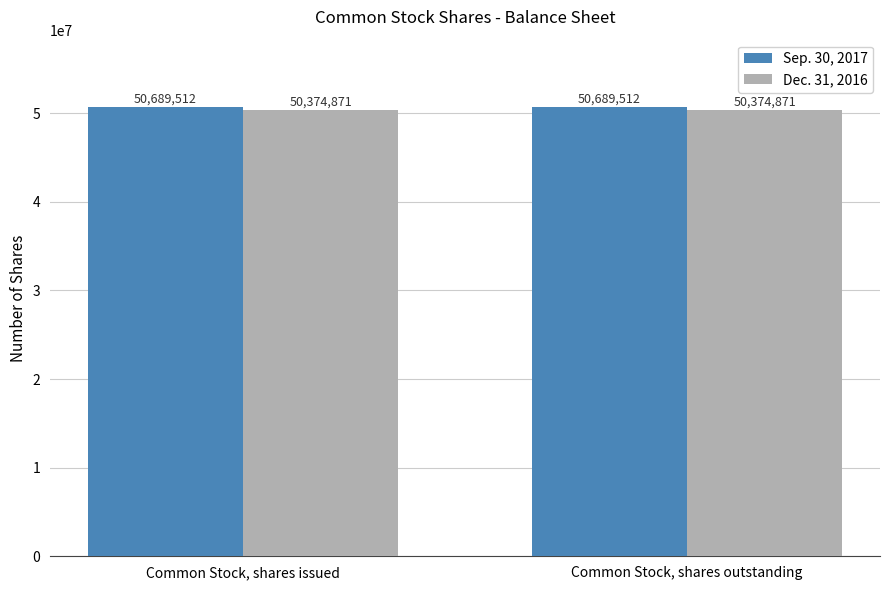

What is the spread (max minus min) of values at Common Stock, shares issued?

314641